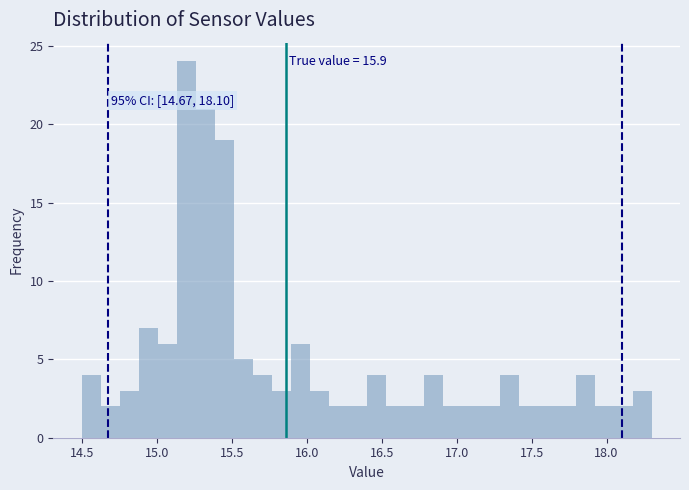

Around what value on the x-axis is the tallest bar? Give the approximate position of its centre, as read against the axis.

15.20